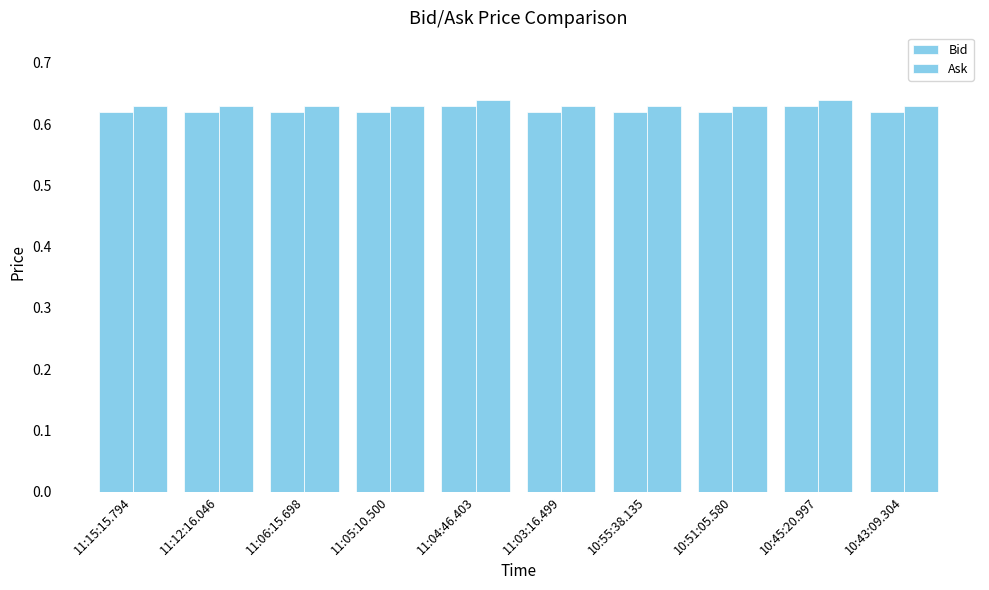

What is the sum of the Ask values at 11:04:46.403 and 11:03:16.499?

1.3